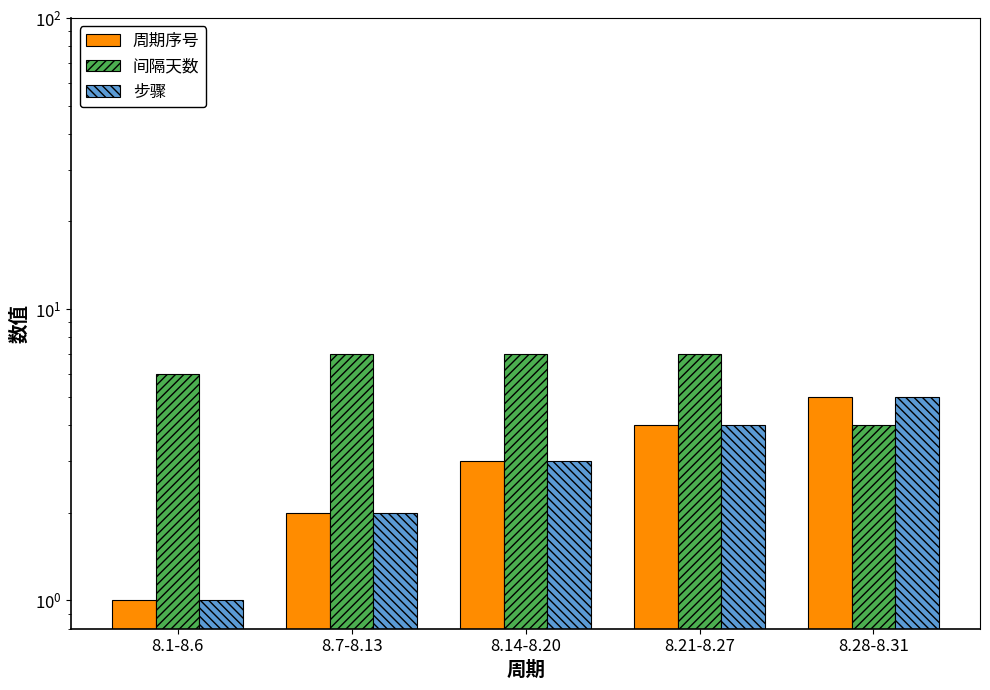

At how many categories does at least one series exceed 5?

4